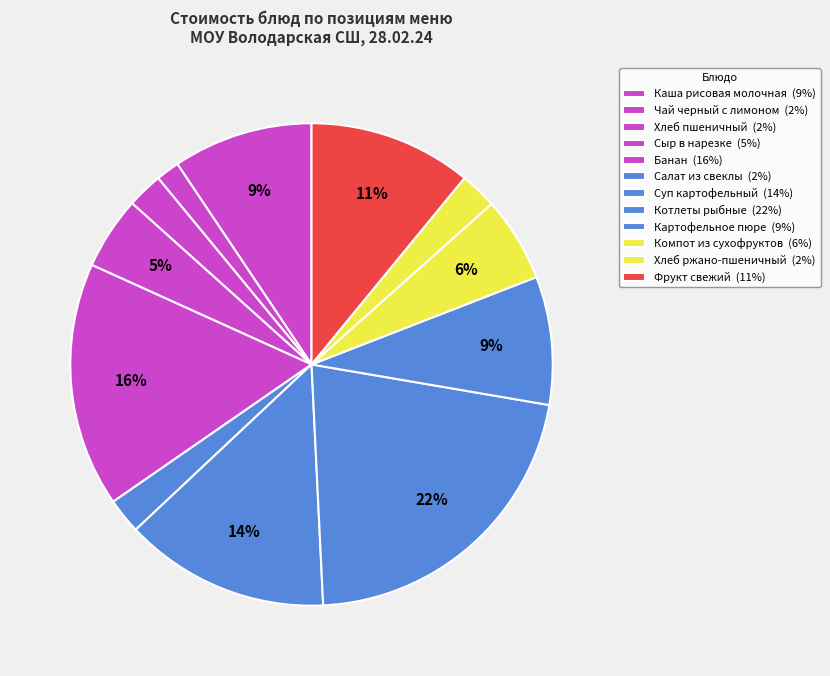

What is the smallest slice in the pie chart?

Чай черный с лимоном